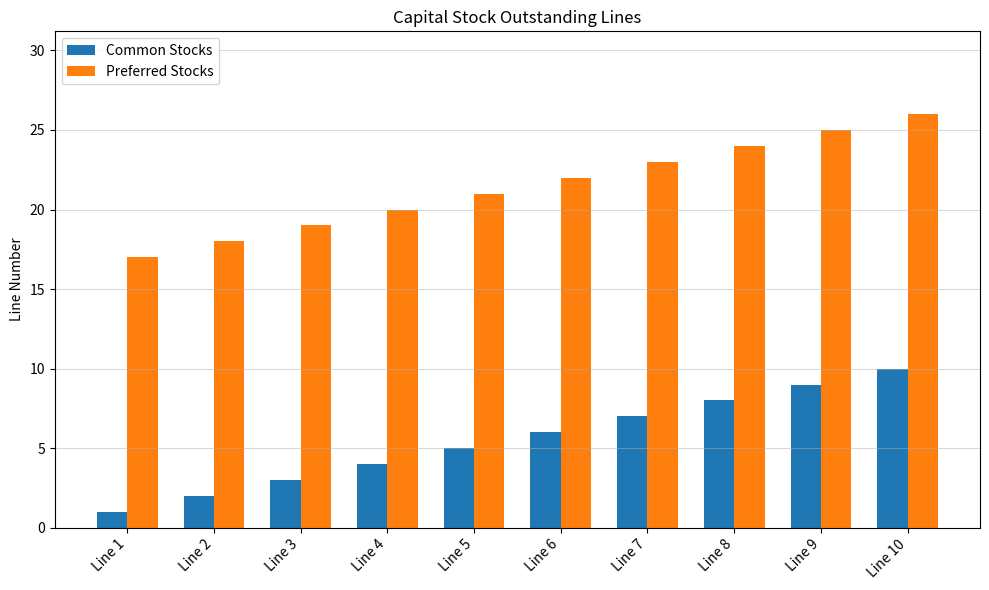

What is the difference between the maximum and minimum values in the Common Stocks series?

9